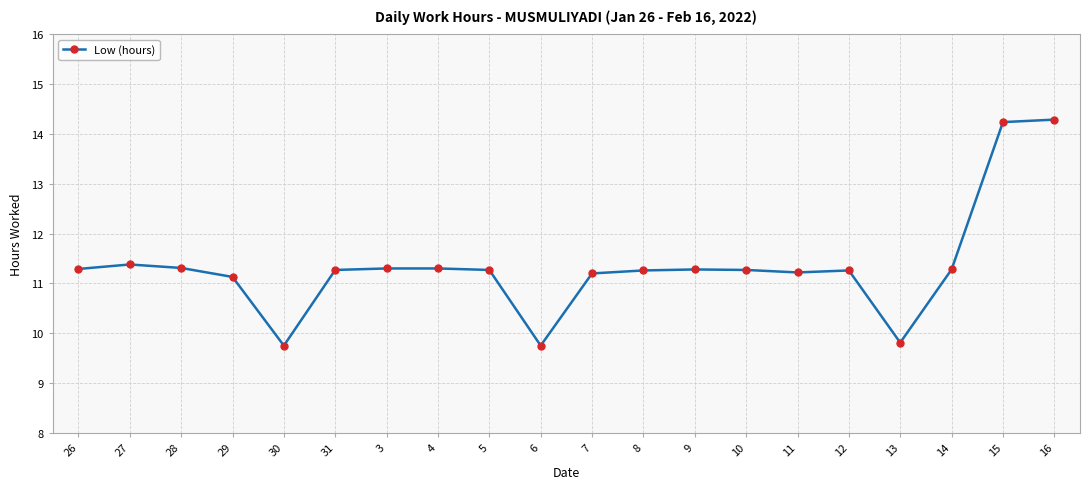

Reading left to right, transcribe all the data shown in this chart.

26=11.3	27=11.4	28=11.3	29=11.1	30=9.8	31=11.3	3=11.3	4=11.3	5=11.3	6=9.8	7=11.2	8=11.3	9=11.3	10=11.3	11=11.2	12=11.3	13=9.8	14=11.3	15=14.2	16=14.3